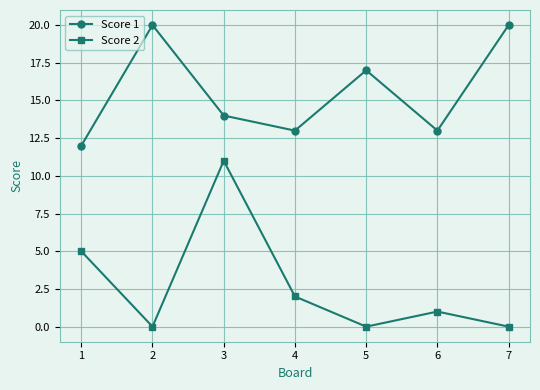

What is the spread (max minus min) of values at 7?

20